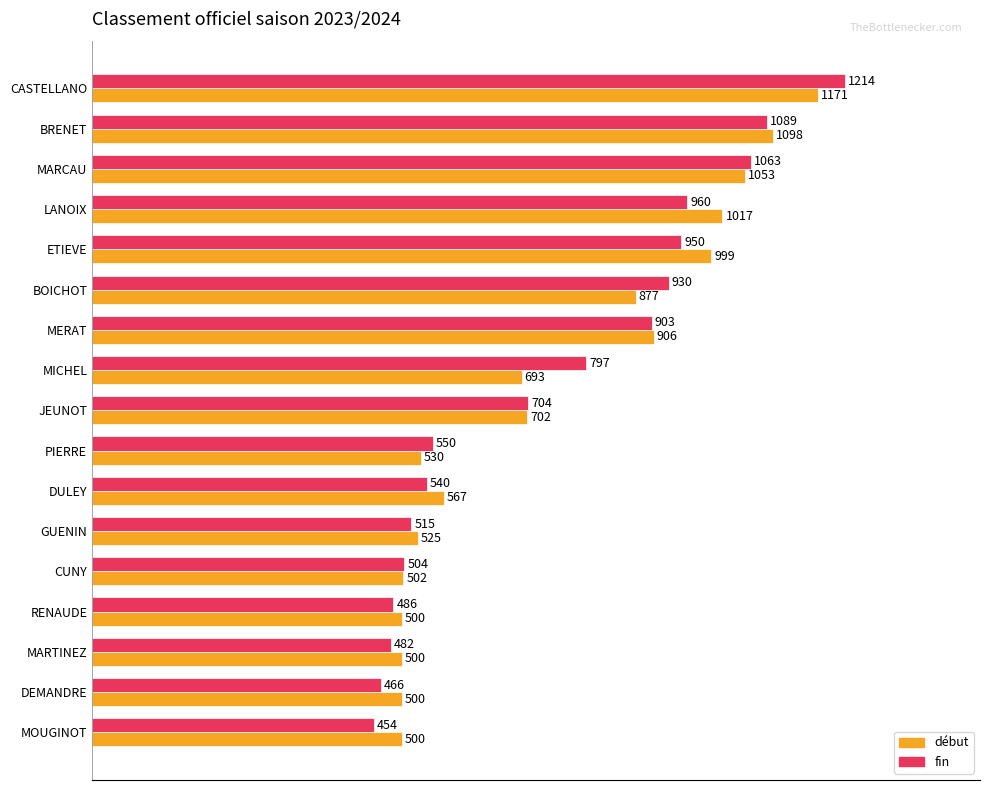

Rank the series by their average value, from lowest to highest.

fin, début